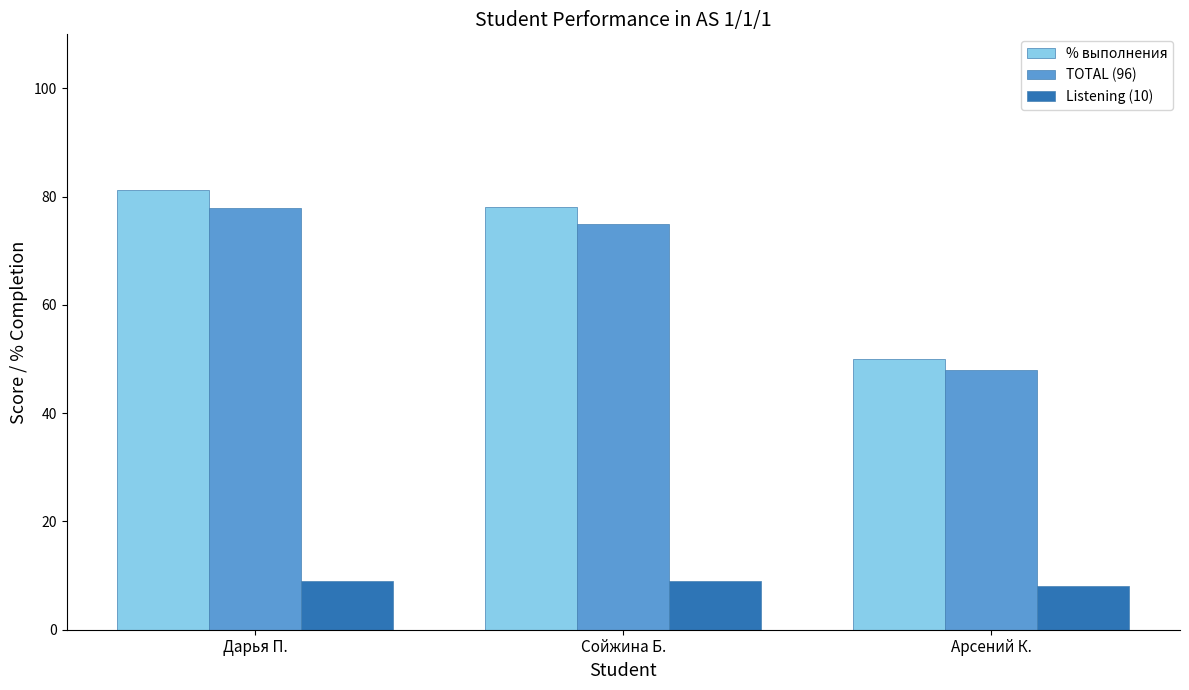

Are the bars grouped side by side (vs. stacked)?

Yes